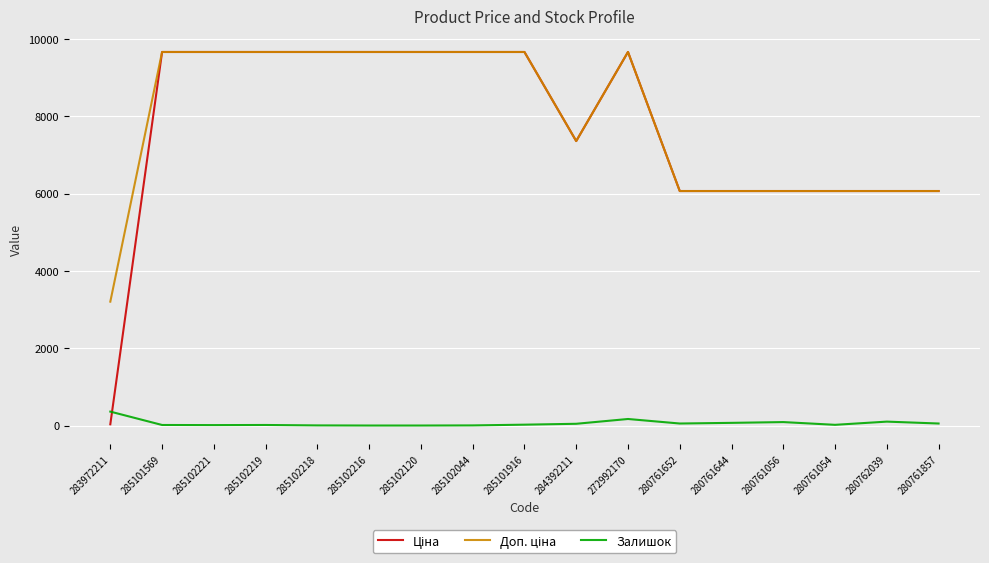

What is the spread (max minus min) of values at 285102120?

9664.7